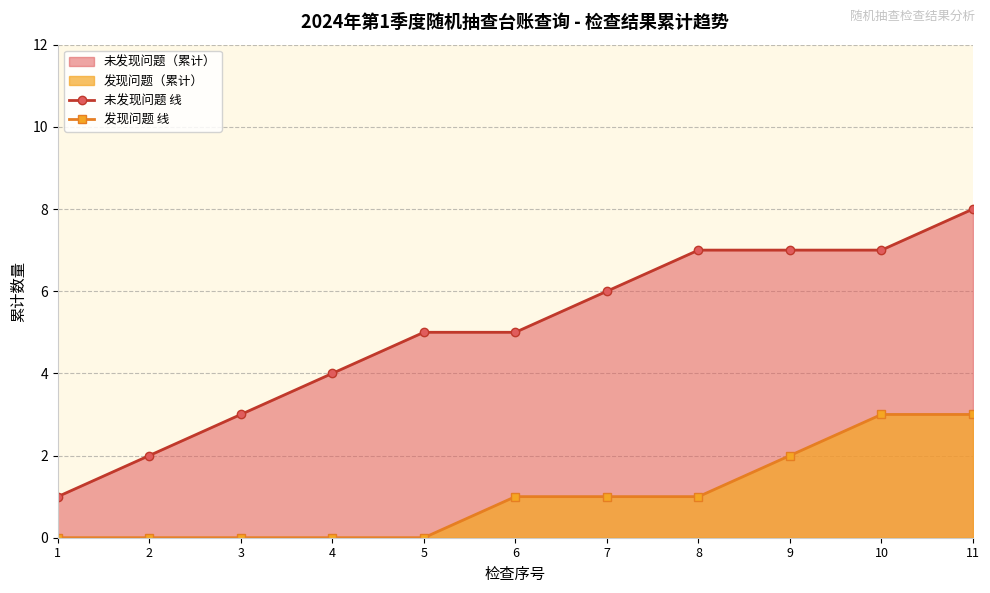

At which category is the sum across all series the highest?

11